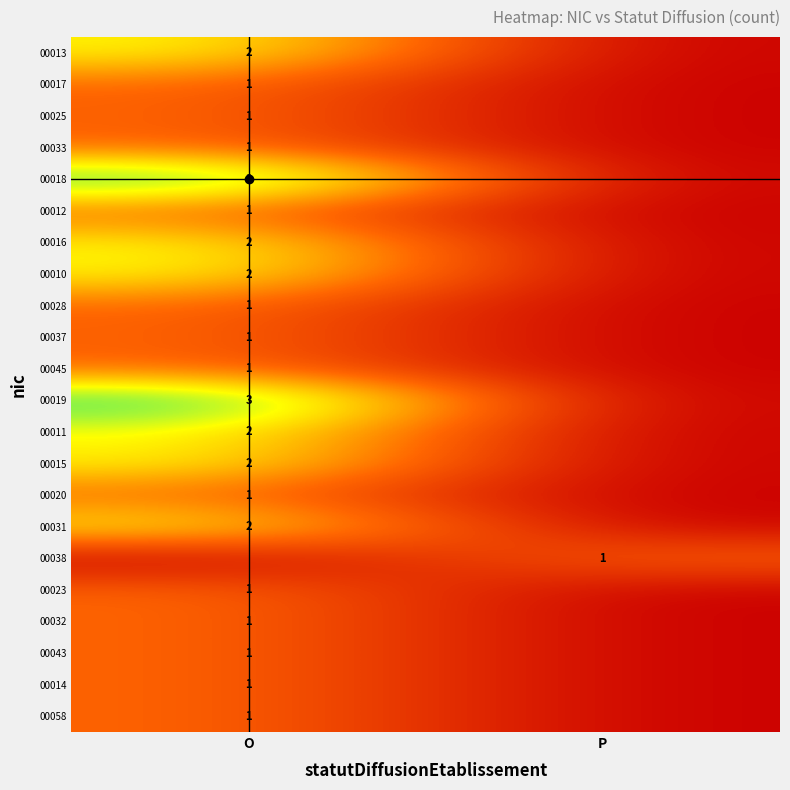

The value of 00015 at O is 1. True or false?

False